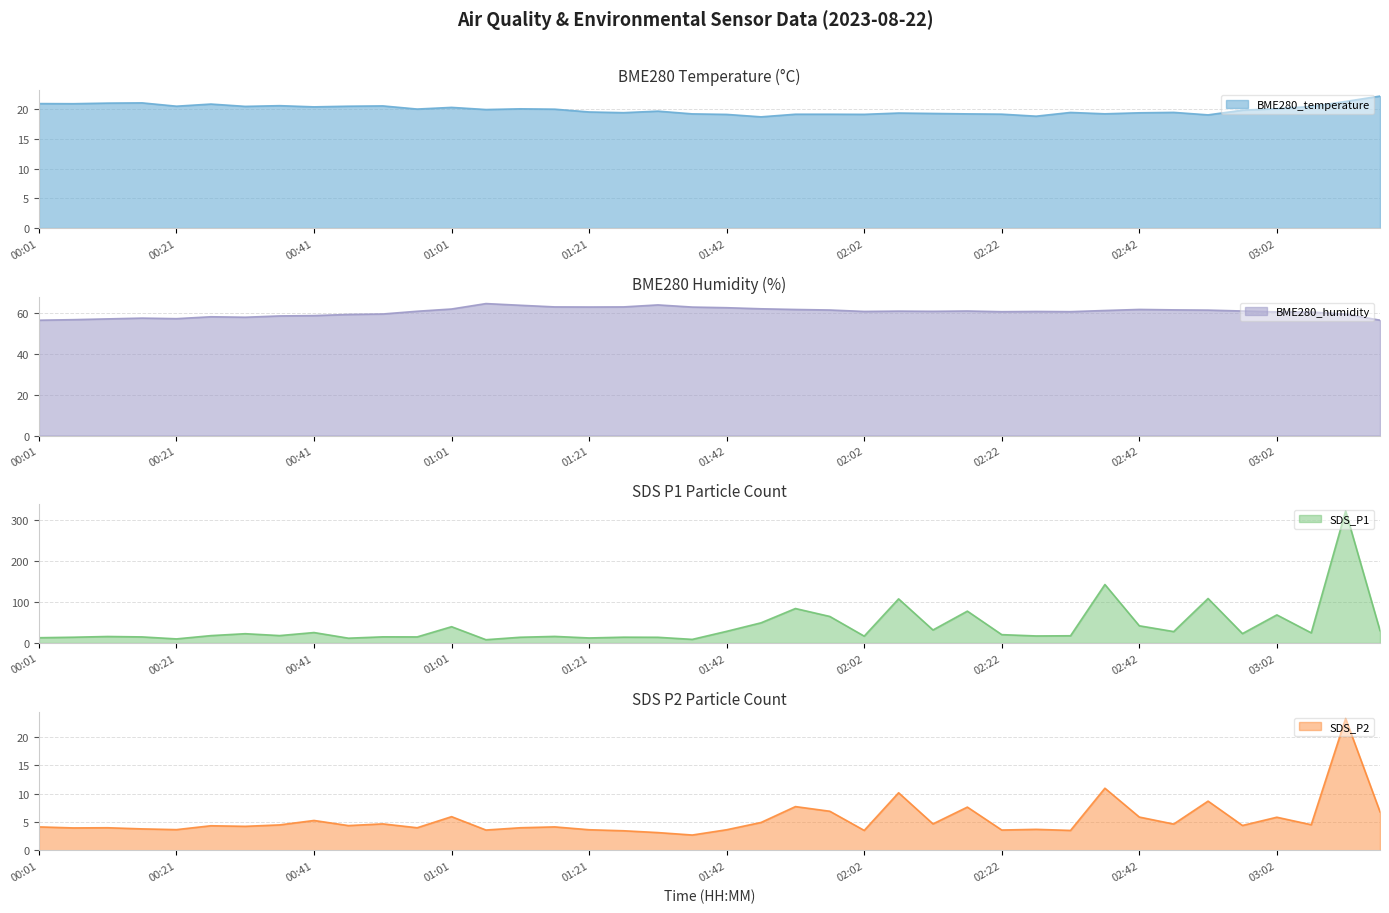

Where do BME280_temperature and SDS_P2 first cross each other?

03:07 and 03:12